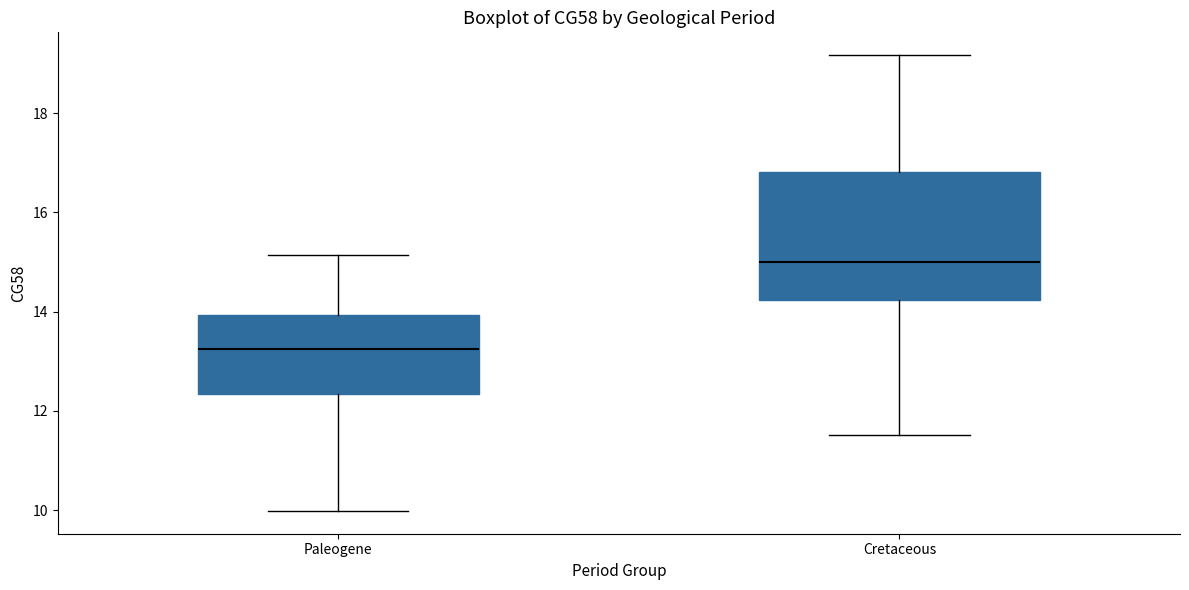

Reading left to right, transcribe this box plot: for each box, give where its median line is, the range the box spans, and where its two whiskers end, as read against the y-axis. The values are not printed on the chart, so give them approximately, as read against the axis.

Paleogene: median 13.2, box 12.4 to 14.0, whiskers 10.0 to 15.2
Cretaceous: median 15.0, box 14.2 to 16.8, whiskers 11.6 to 19.2